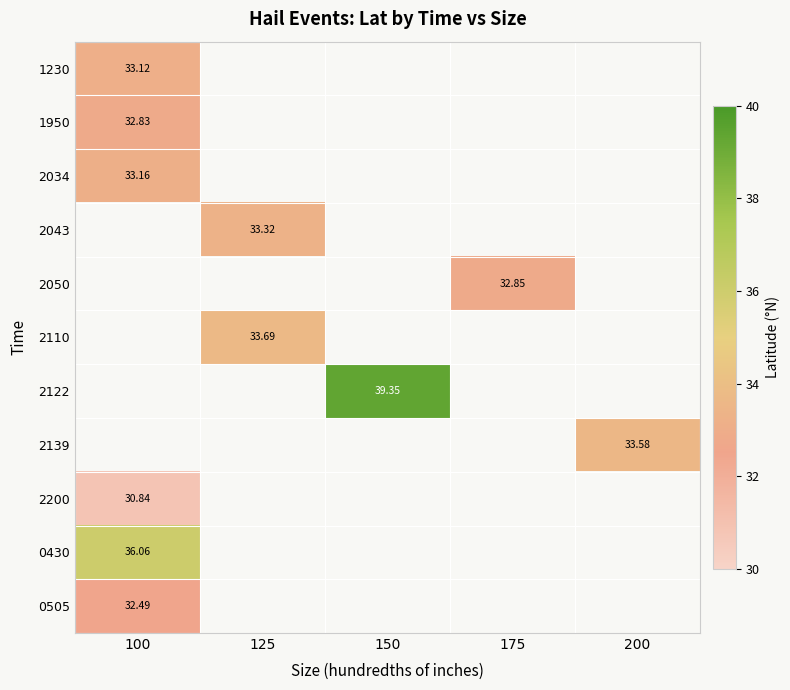

At which label is 0430 closest to 36?

100